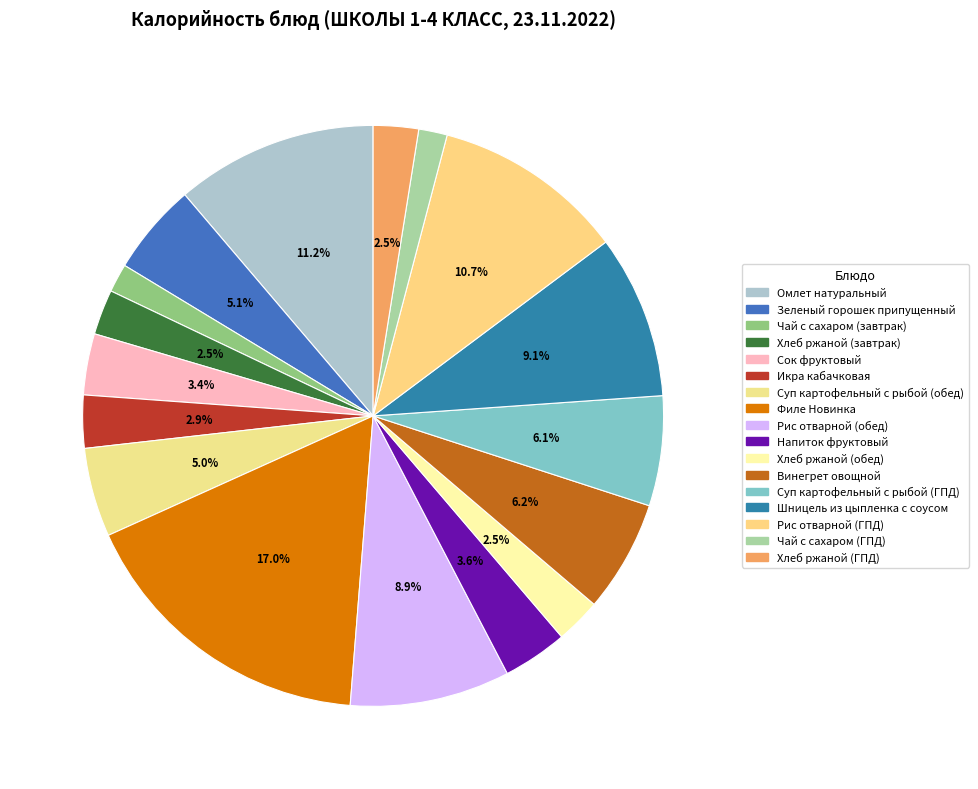

Count the number of slices in the pie.

17